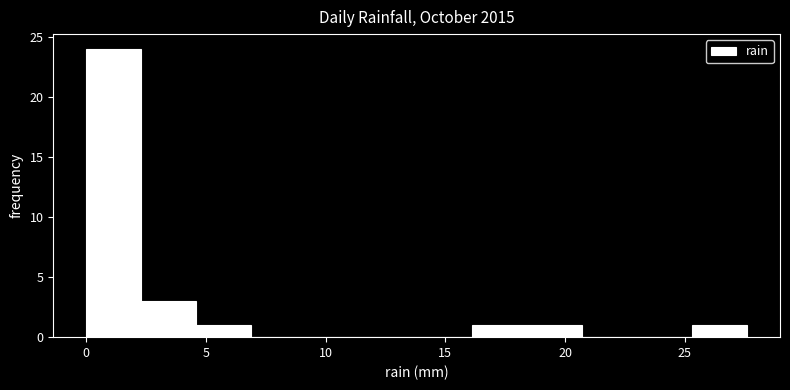

What is the height of the bar covering 18.4 to 20.7 on the x-axis? Neither the bar edges nor the heights are printed on the chart, so give them approximately, as read against the axes.

1